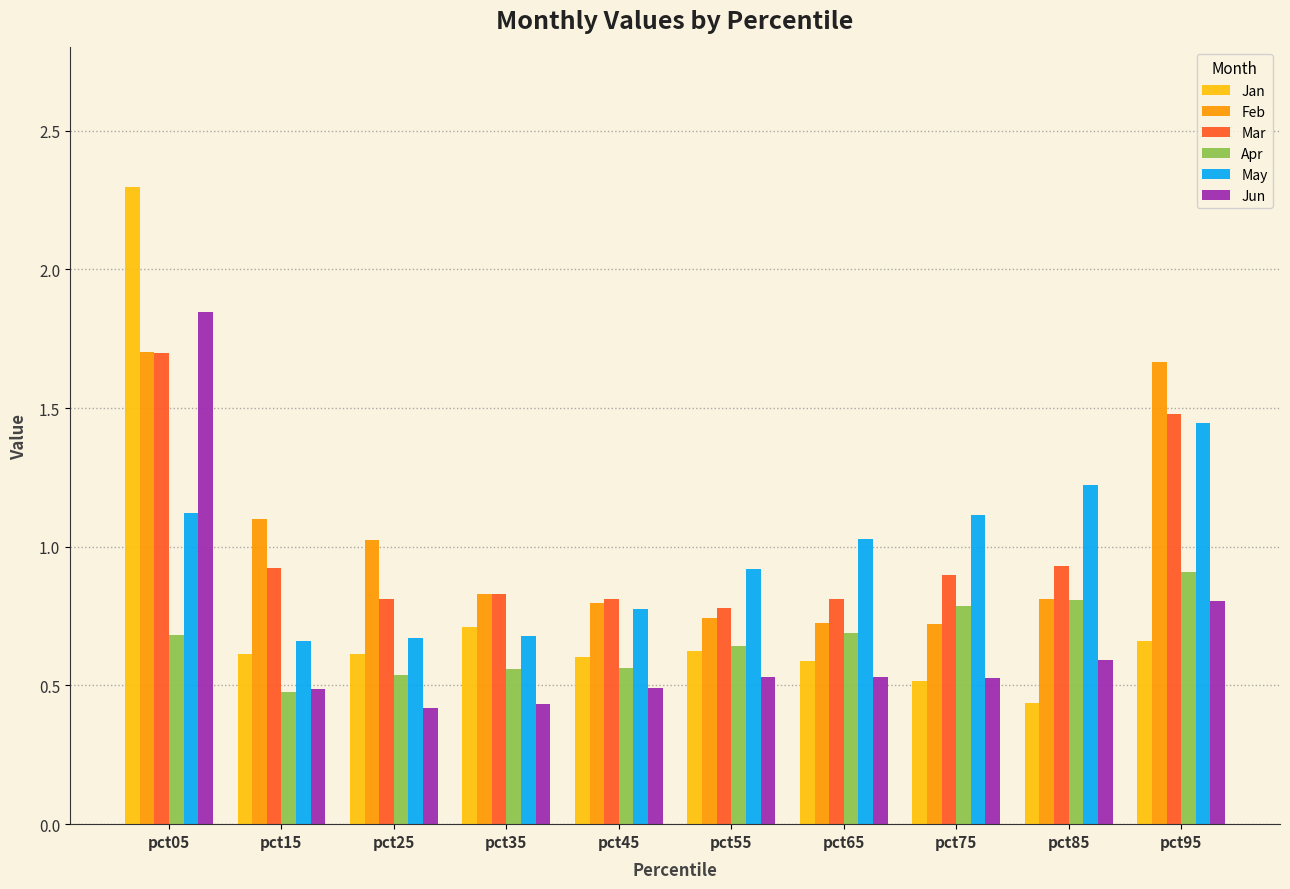

Are the bars grouped side by side (vs. stacked)?

Yes